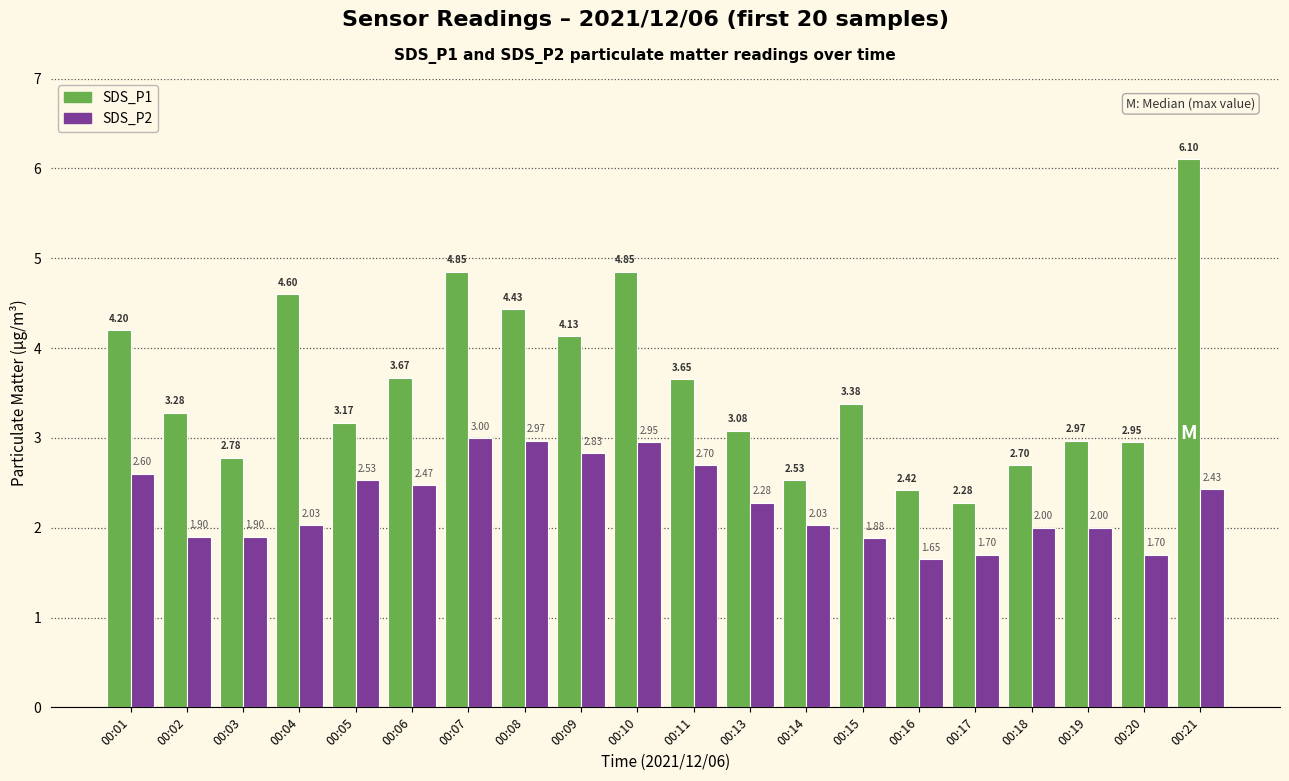

At which label is SDS_P1 closest to 4?

00:09